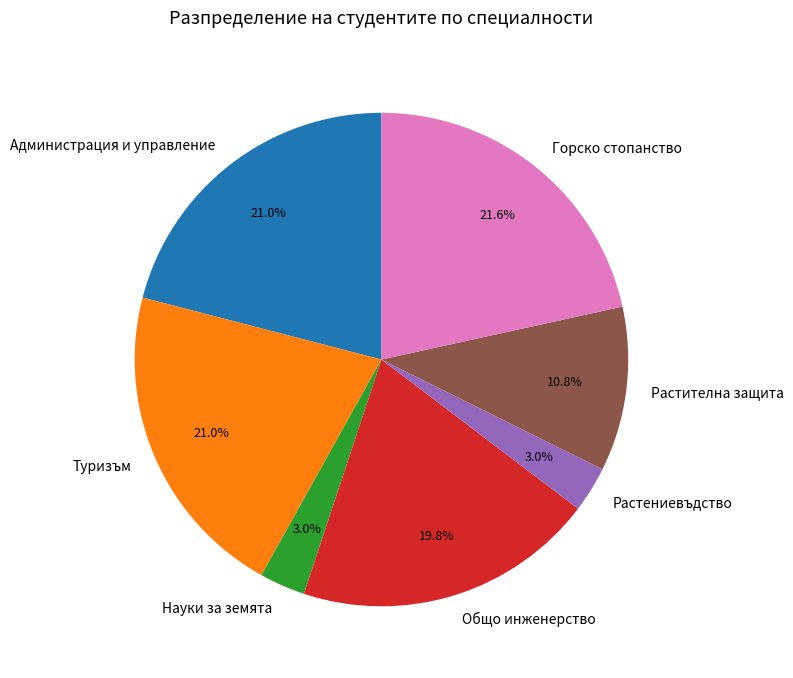

What is the largest slice in the pie chart?

Горско стопанство